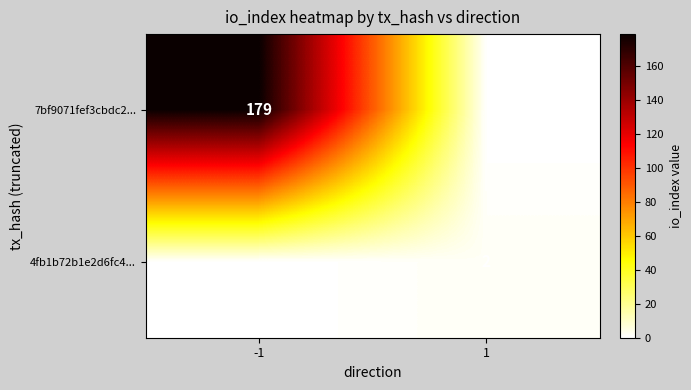

Is the value of 4fb1b72b1e2d6fc4... at 1 greater than the value of 7bf9071fef3cbdc2... at -1?

No